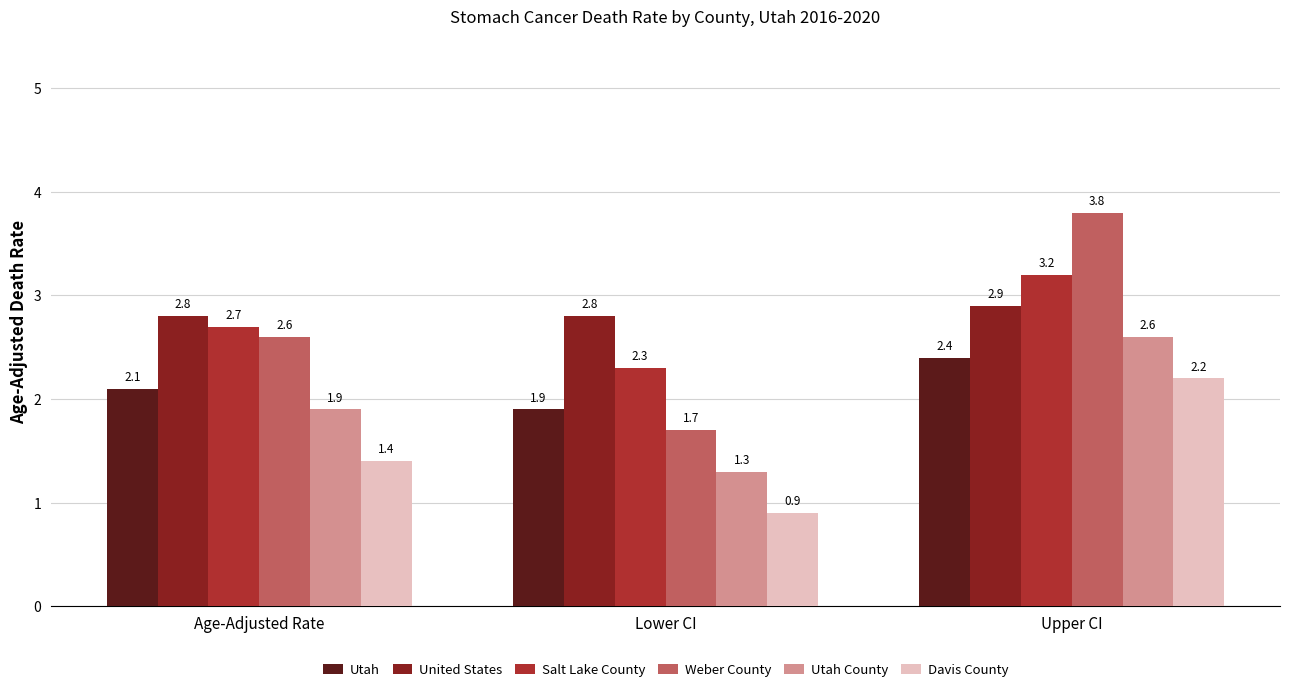

The value of Davis County at Age-Adjusted Rate is 1.4. True or false?

True